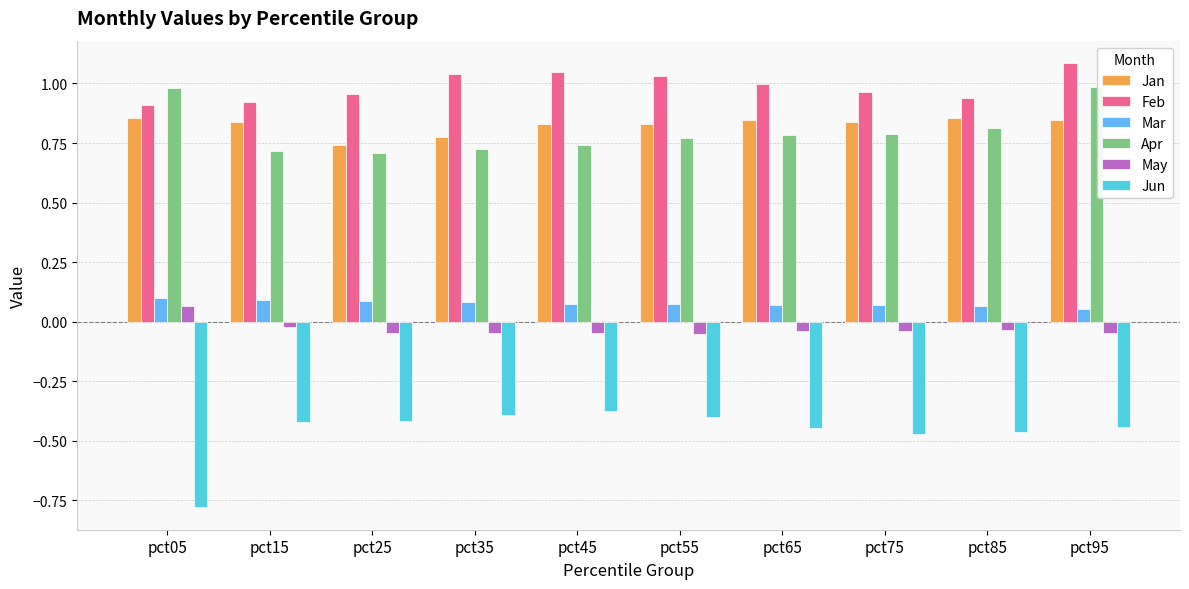

Which series changed the most between pct55 and pct95?

Apr